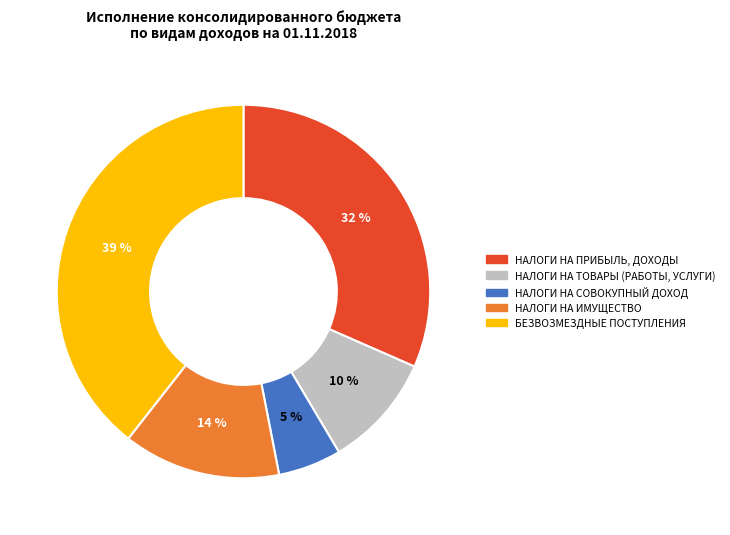

Rank the categories by value from lowest to highest.

НАЛОГИ НА СОВОКУПНЫЙ ДОХОД, НАЛОГИ НА ТОВАРЫ (РАБОТЫ, УСЛУГИ), НАЛОГИ НА ИМУЩЕСТВО, НАЛОГИ НА ПРИБЫЛЬ, ДОХОДЫ, БЕЗВОЗМЕЗДНЫЕ ПОСТУПЛЕНИЯ